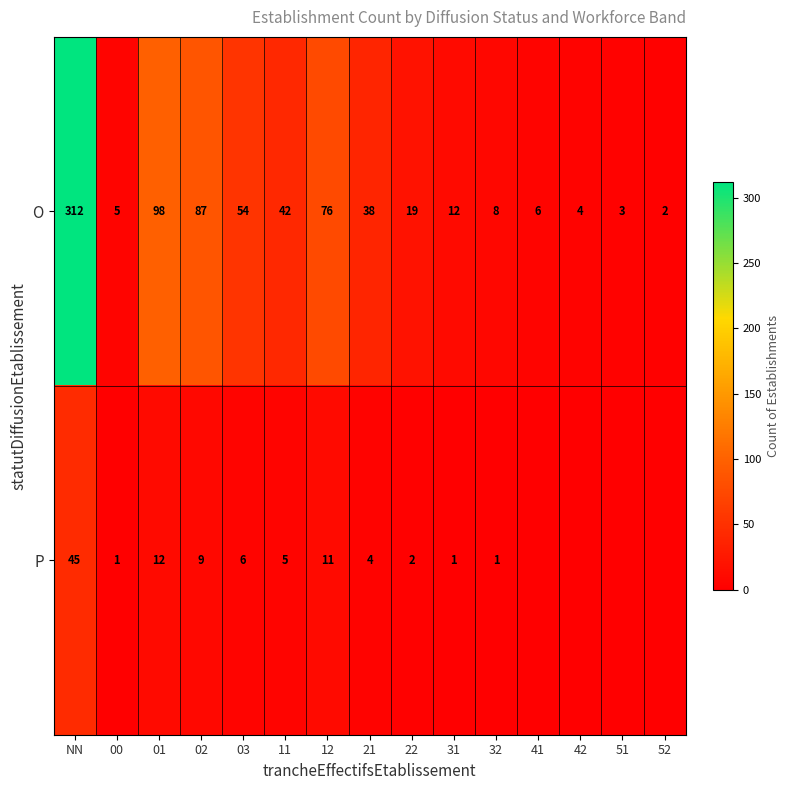

What is the highest value of the O series?

312